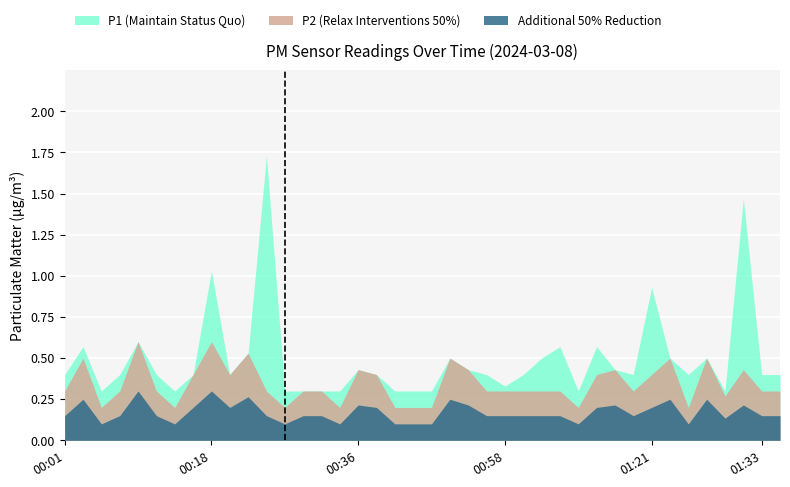

Is it true that P2 equals 0.6 at 00:23?

False